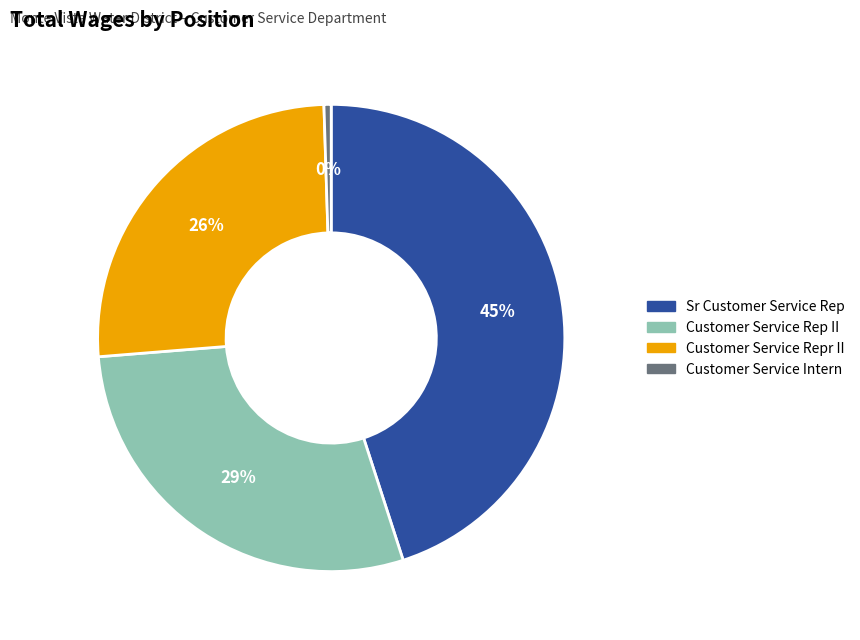

To the nearest percent, what is the average slice percentage?

25%